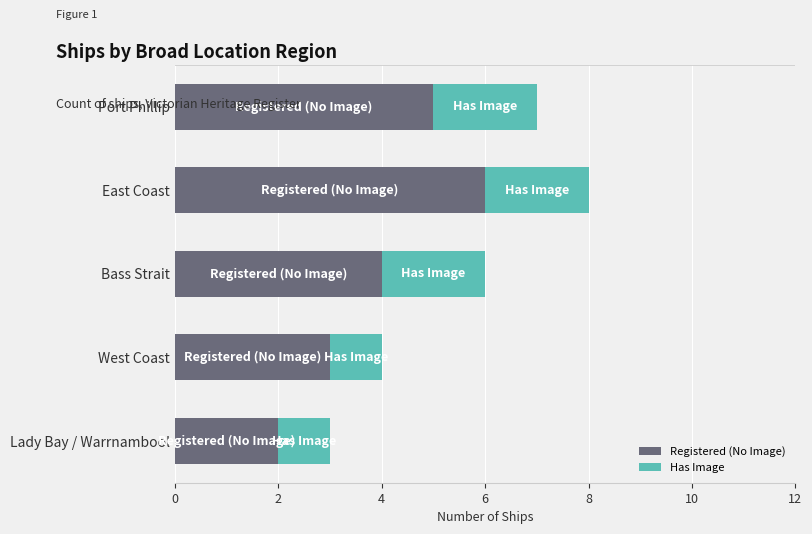

The value of Registered (No Image) at Lady Bay / Warrnambool is 1. True or false?

False